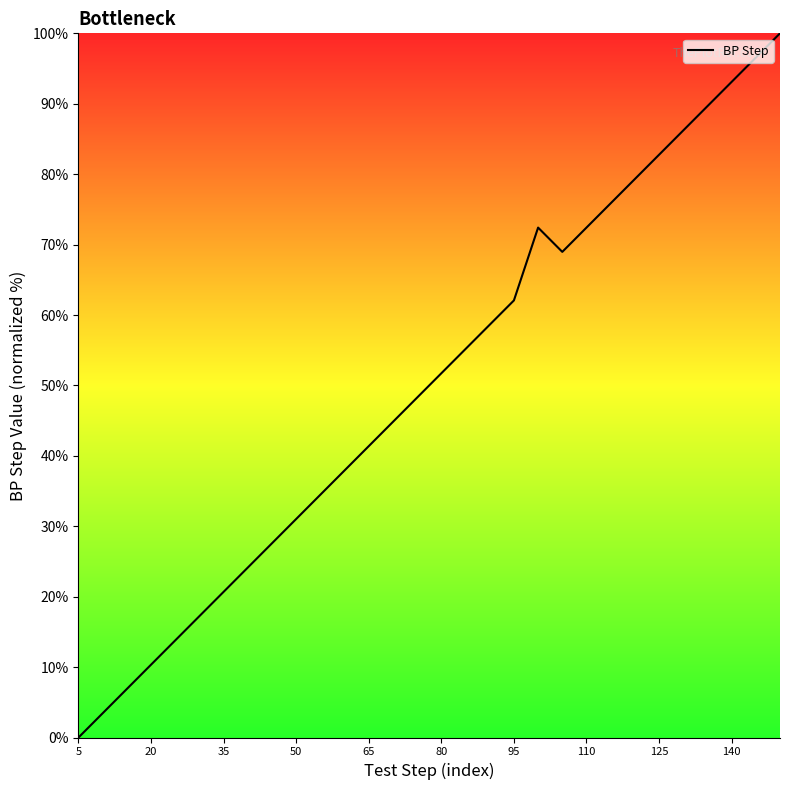

What is the greatest value displayed?

100.0